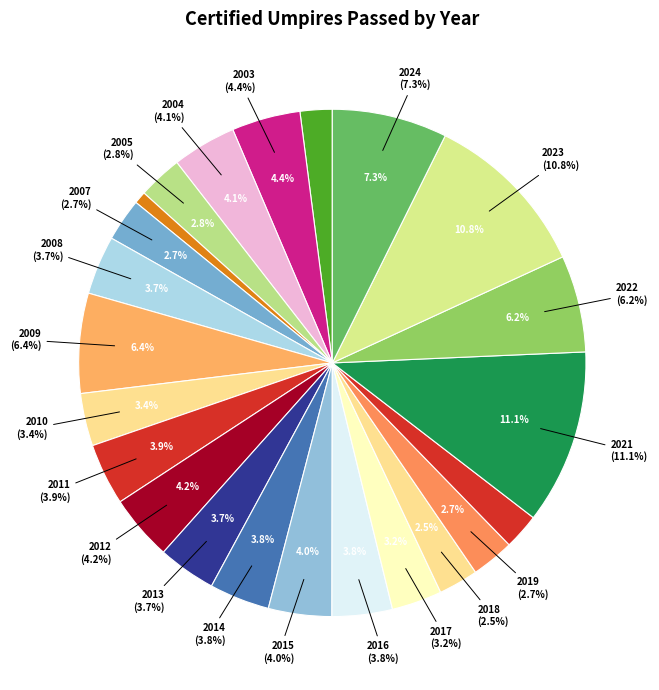

To the nearest percent, what is the combined percentage of 2008 and 2006?

5%